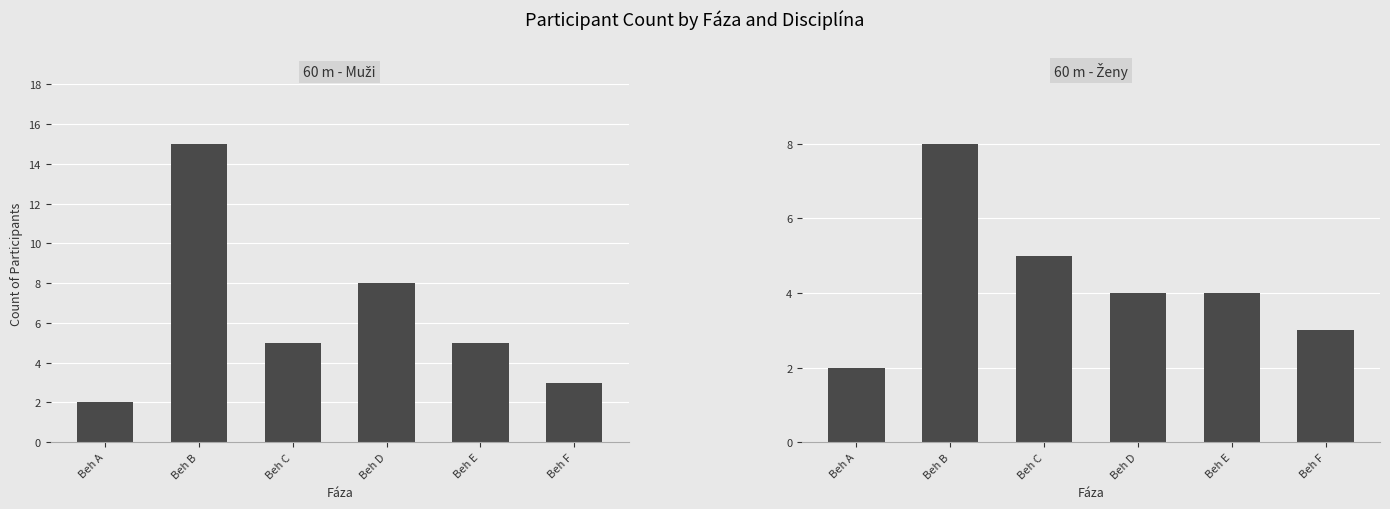

Reading left to right, what are all the values shown in this chart?

60 m - Muži: Beh A=2	Beh B=15	Beh C=5	Beh D=8	Beh E=5	Beh F=3
60 m - Ženy: Beh A=2	Beh B=8	Beh C=5	Beh D=4	Beh E=4	Beh F=3